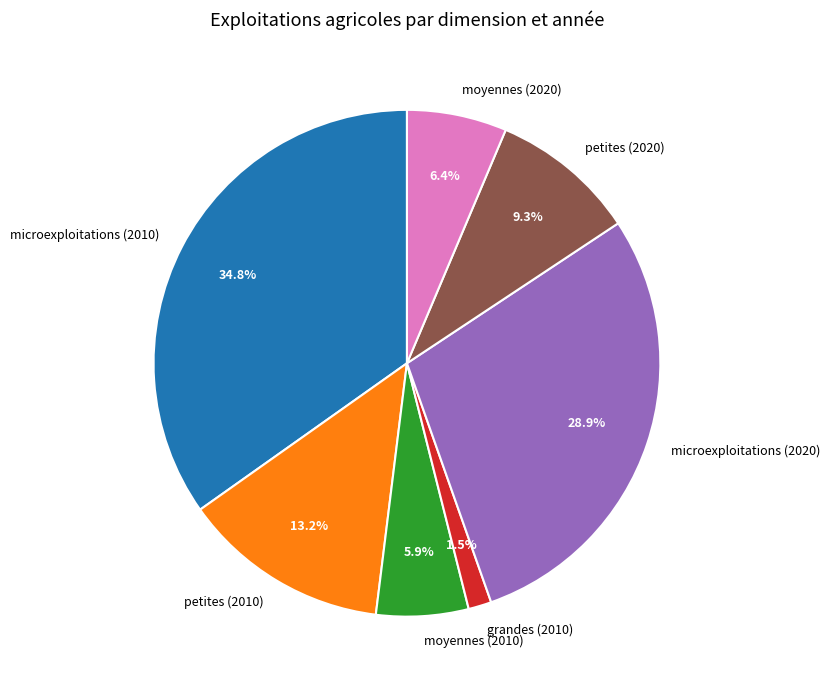

What percentage is the moyennes (2020) slice, to the nearest percent?

6%